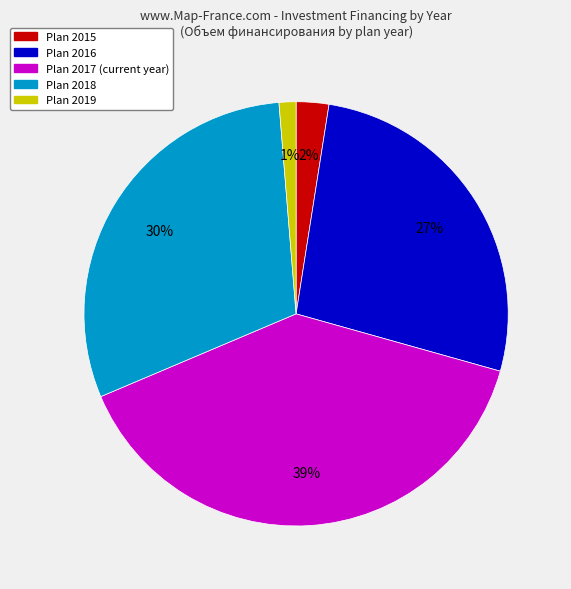

To the nearest percent, what is the average slice percentage?

20%